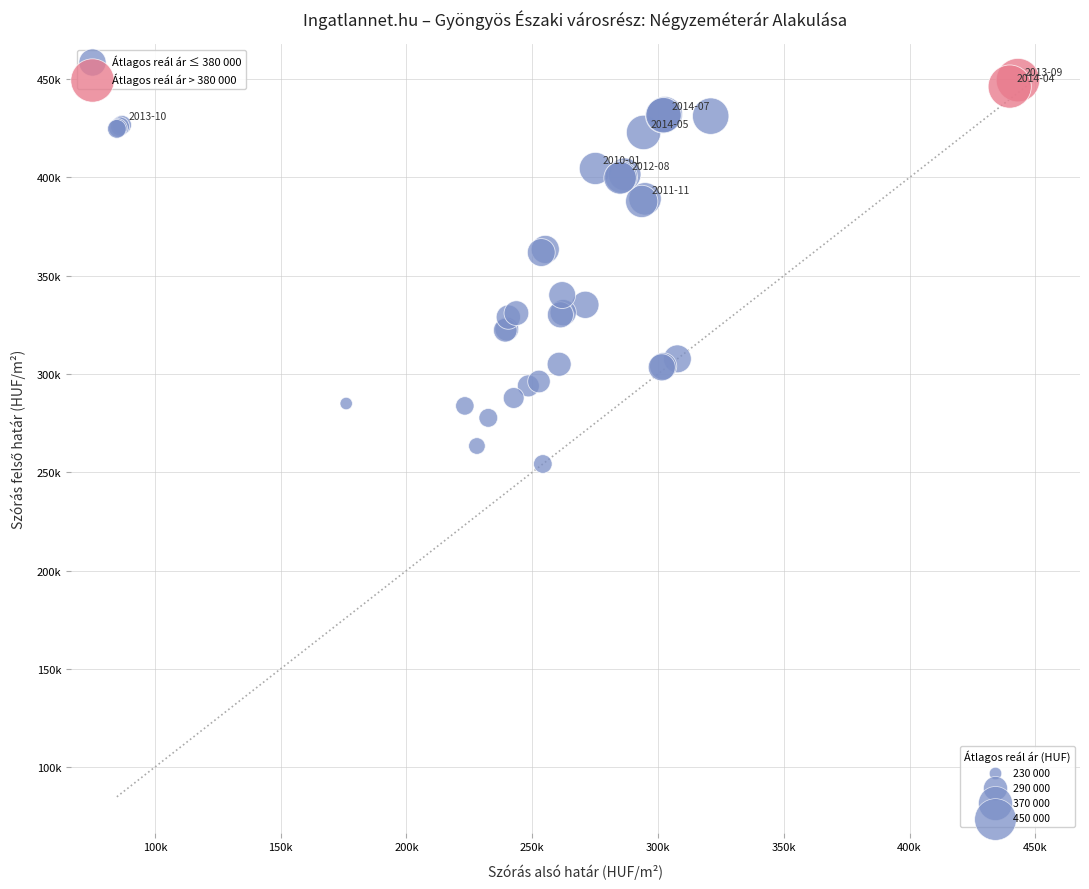

What are all the series names shown in the legend?

Átlagos reál ár ≤ 380 000, Átlagos reál ár > 380 000